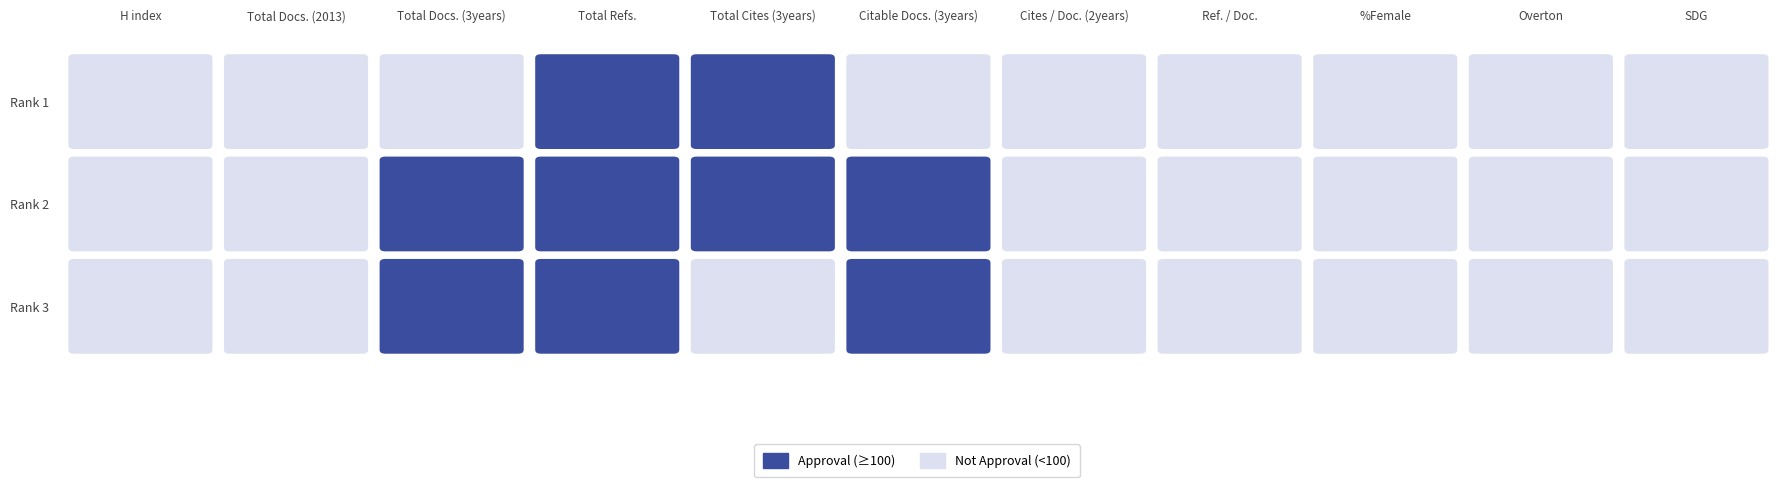

How many data points in Rank 3 are above 37?

5